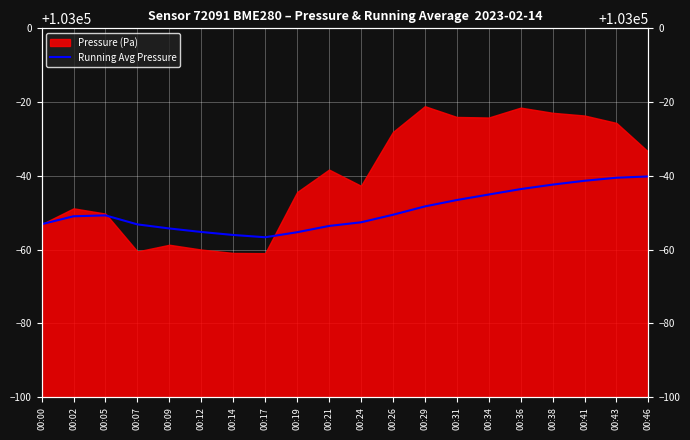

What is the ratio of the value at 00:00 to the value at 00:05?

1.0